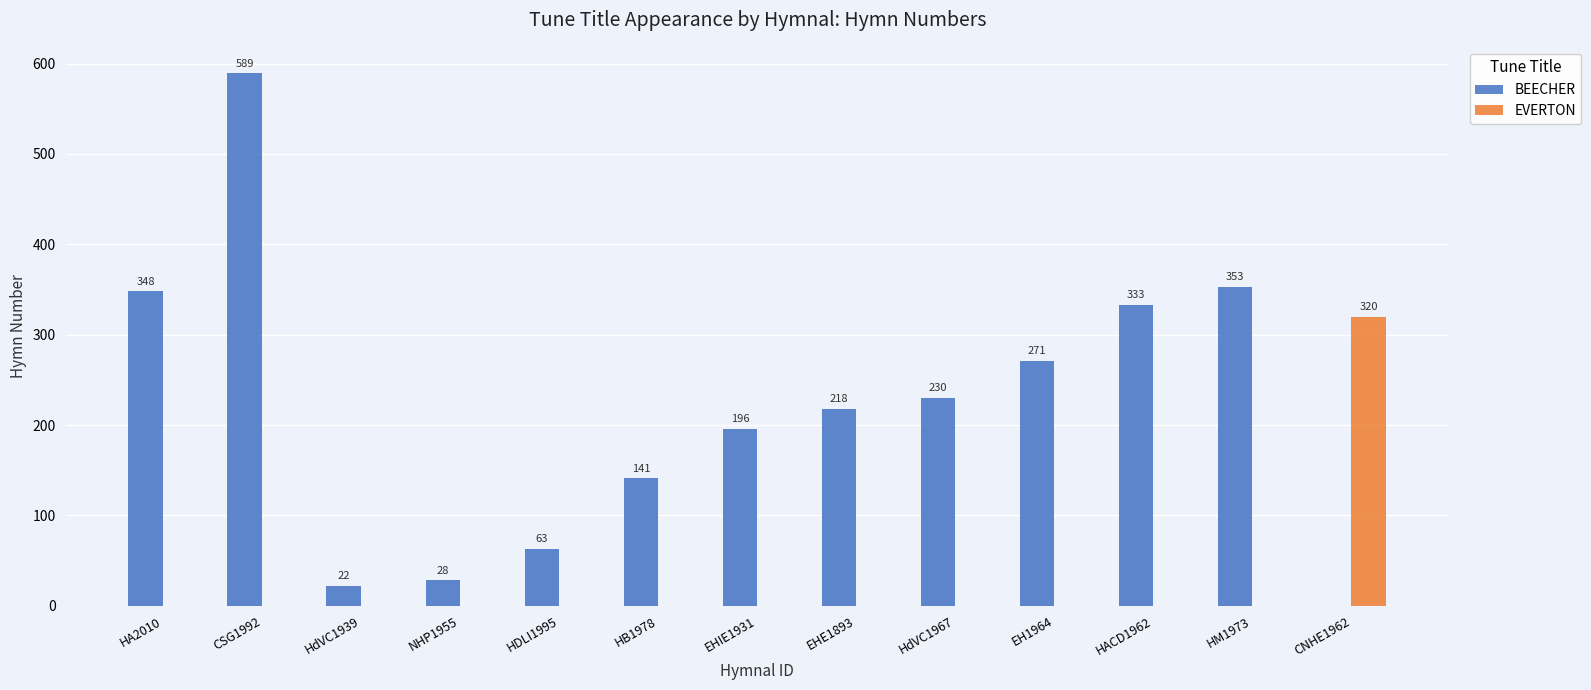

What is the total value across all series at HdVC1967?

230